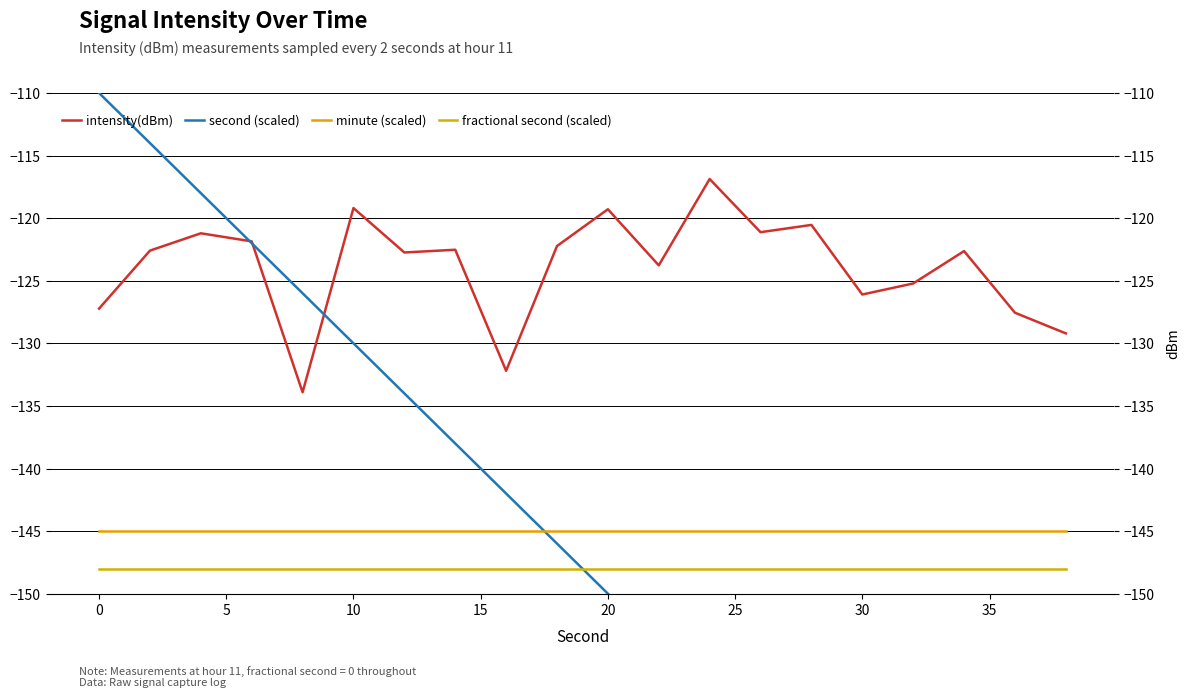

How many distinct data groups are displayed?

4